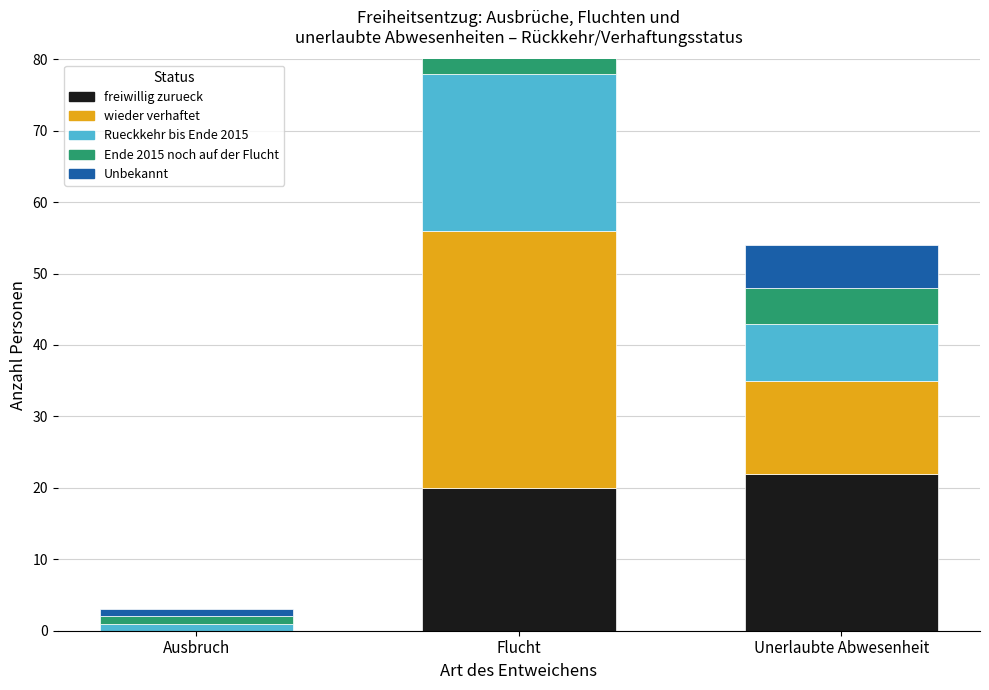

At which label is Rueckkehr bis Ende 2015 closest to 11?

Unerlaubte Abwesenheit